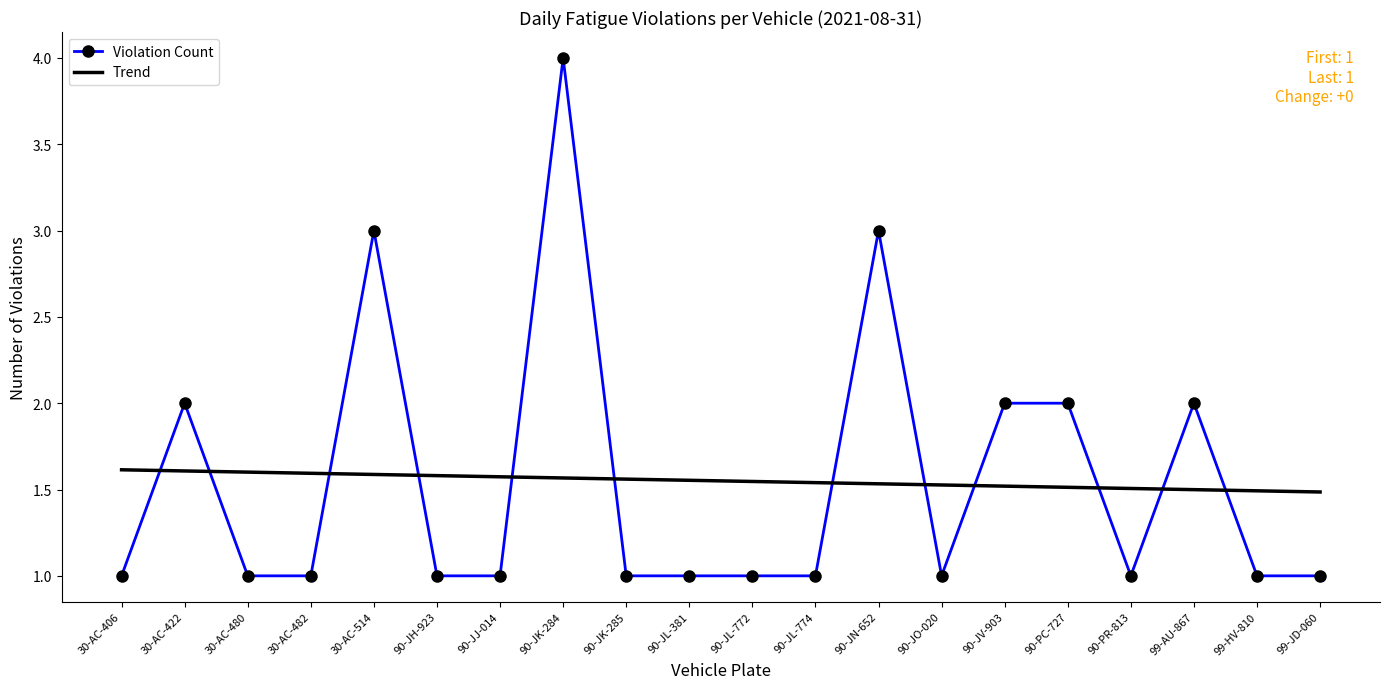

What is the ratio of the value at 90-JN-652 to the value at 30-AC-422?

1.5